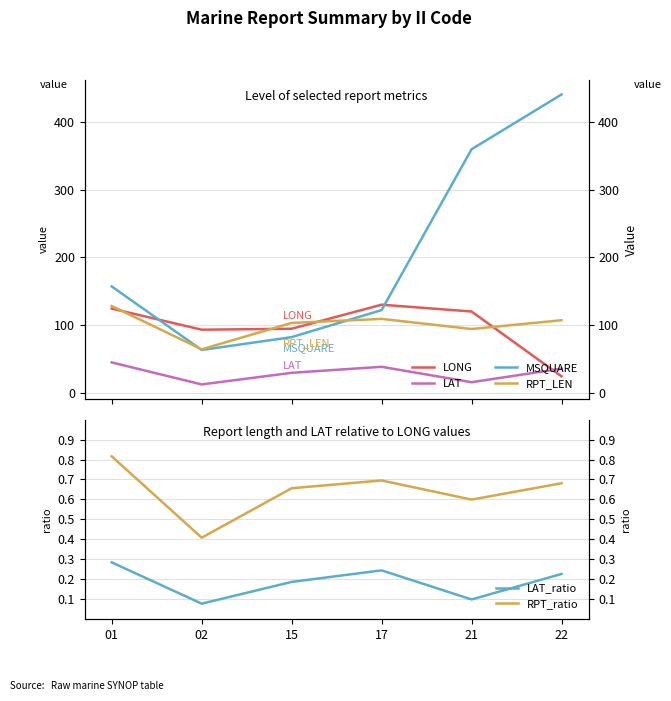

Rank the series by their maximum value, from lowest to highest.

LAT_ratio, RPT_ratio, LAT, RPT_LEN, LONG, MSQUARE